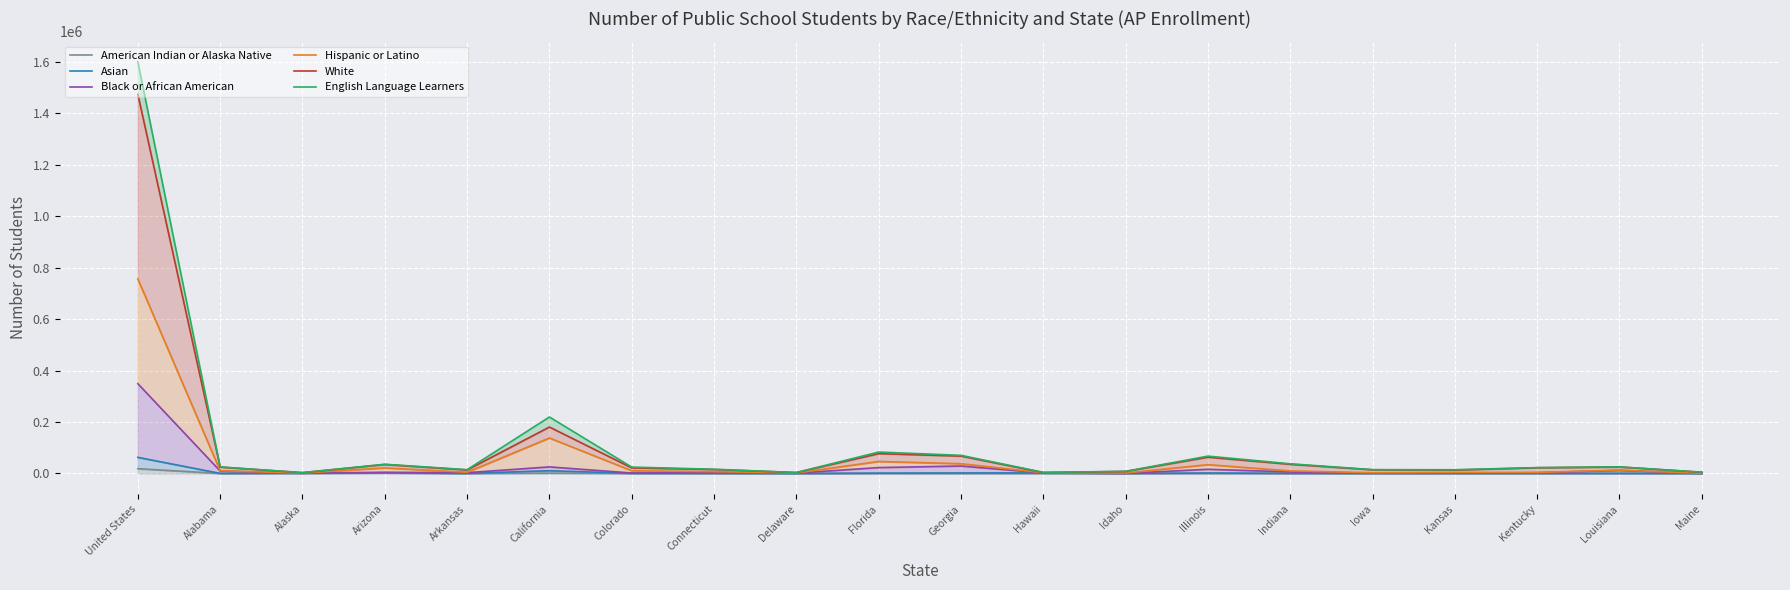

Rank the categories by White value from highest to lowest.

United States, California, Florida, Georgia, Illinois, Indiana, Arizona, Louisiana, Alabama, Kentucky, Colorado, Connecticut, Iowa, Arkansas, Kansas, Idaho, Maine, Delaware, Hawaii, Alaska